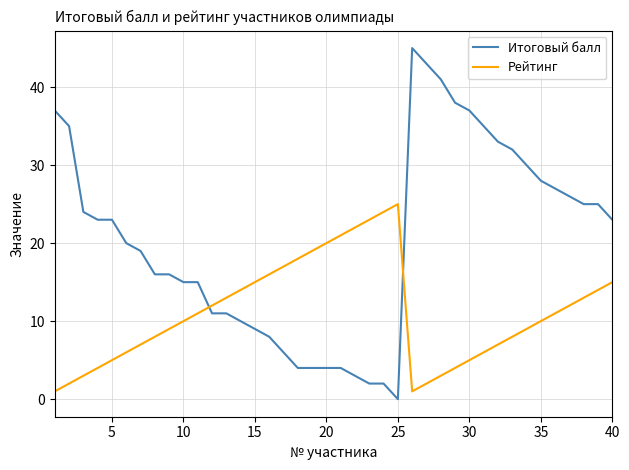

Which series ends up on top after the final intersection of Рейтинг and Итоговый балл?

Итоговый балл